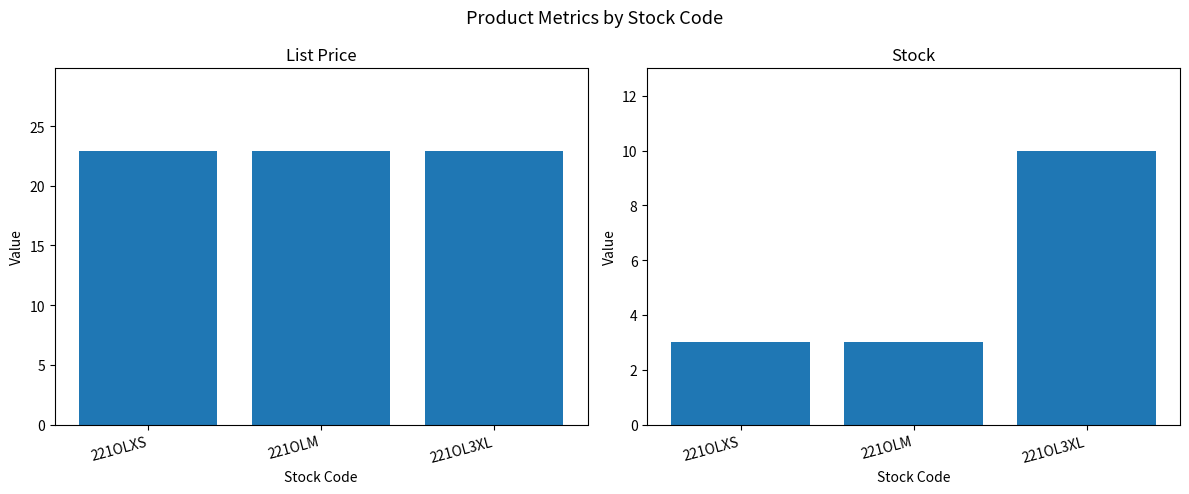

What is the average value of the Stock series?

5.3